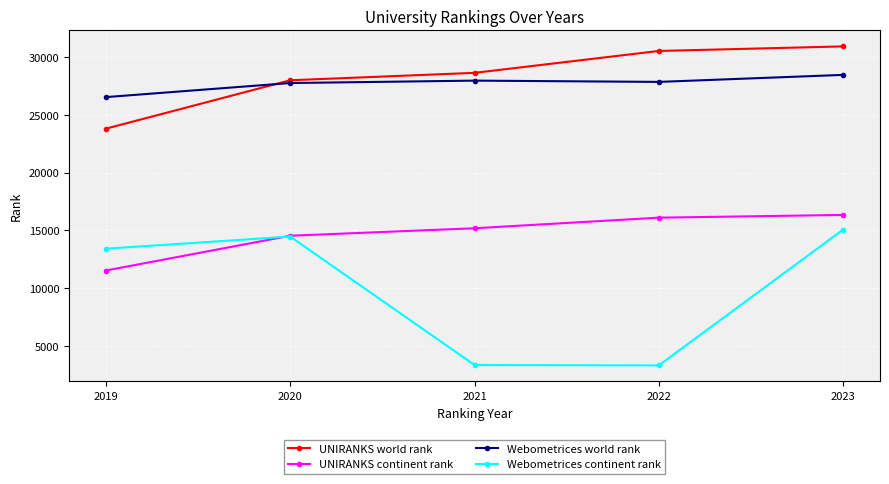

Which series has the widest spread of values?

Webometrices continent rank